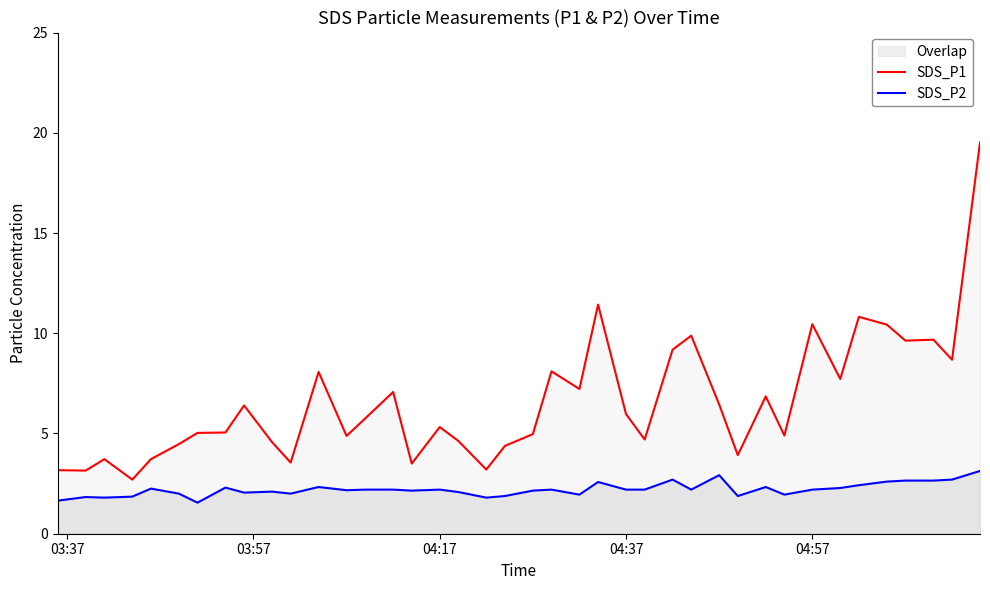

Which series has the largest range (max minus min)?

SDS_P1